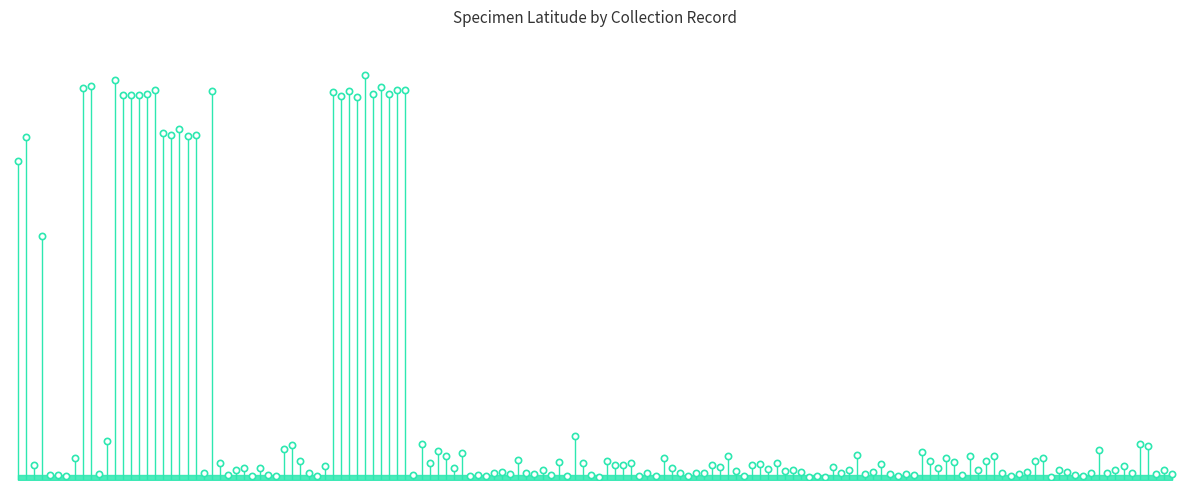

The value at 0 is 0.0. True or false?

True